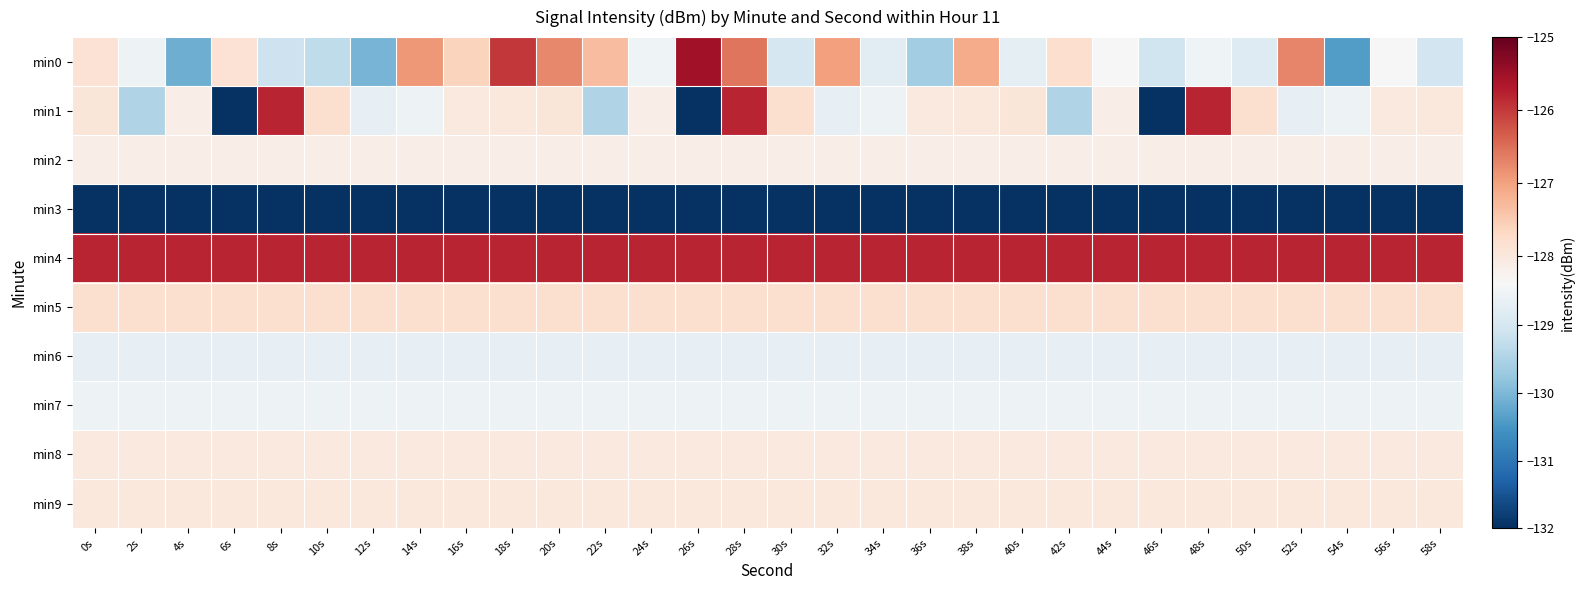

What is the total value across all series at 0s?

-1282.9